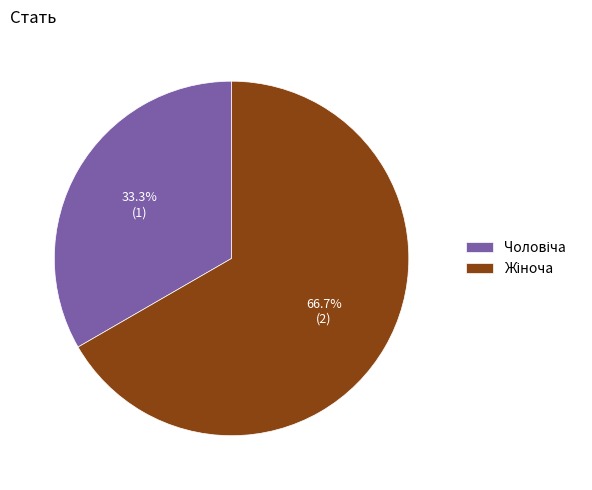

To the nearest percent, what is the difference between the largest and smallest slice percentages?

33%